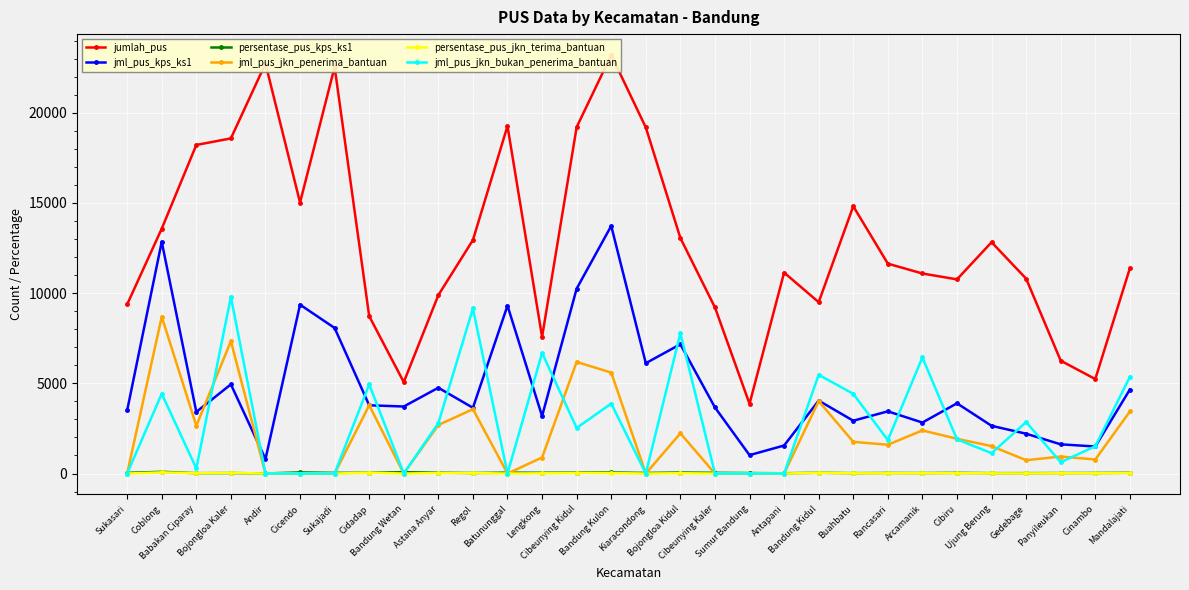

At how many categories does at least one series exceed 18433?

7